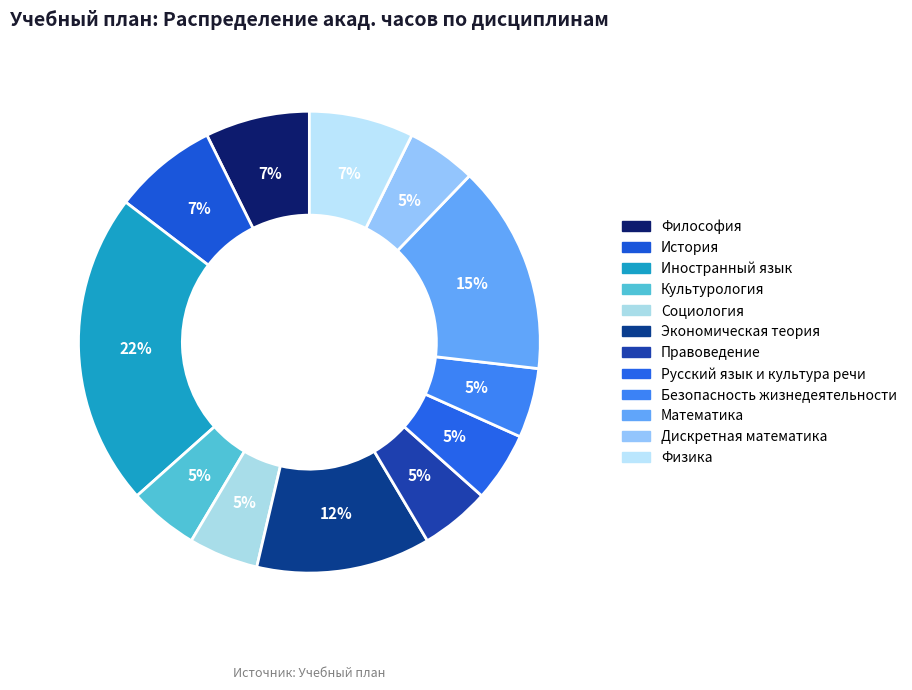

How many segments does this pie chart have?

12